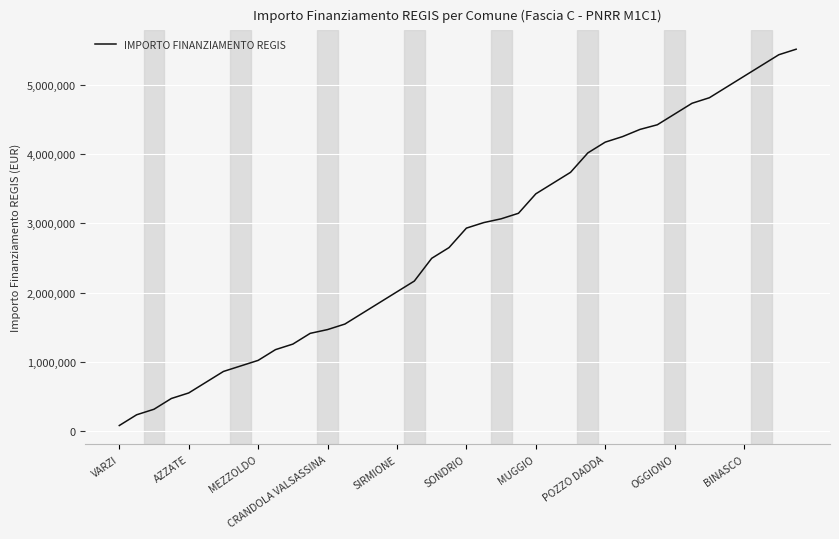

What is the difference between the maximum and minimum values?

5434213